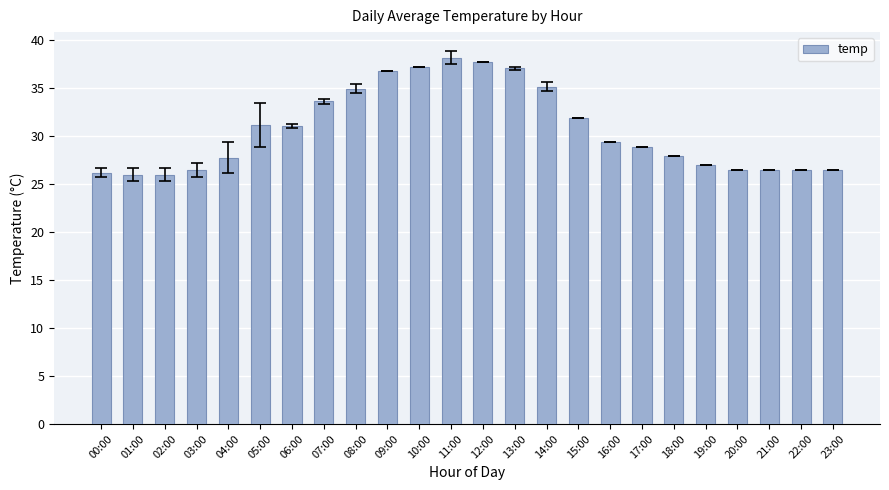

What is the difference between the second highest and minimum values?

11.7